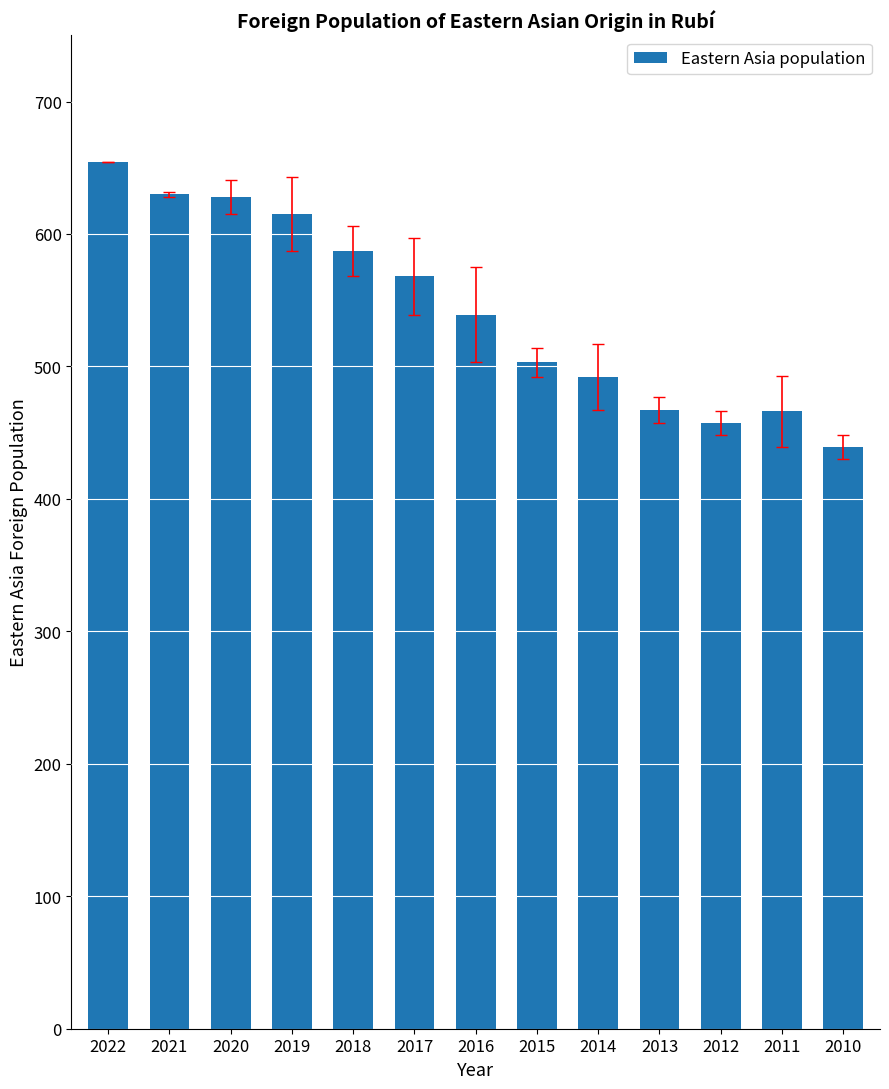

Read the value at 2015, to the nearest 10.

500